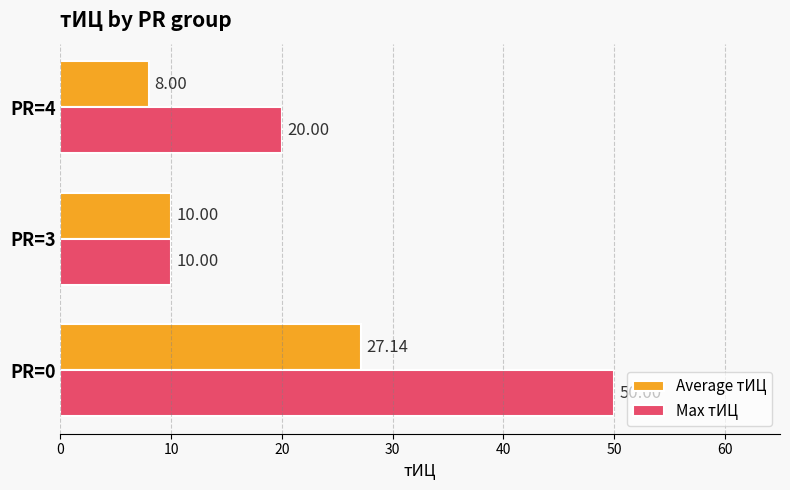

What are all the series names shown in the legend?

Average тИЦ, Max тИЦ